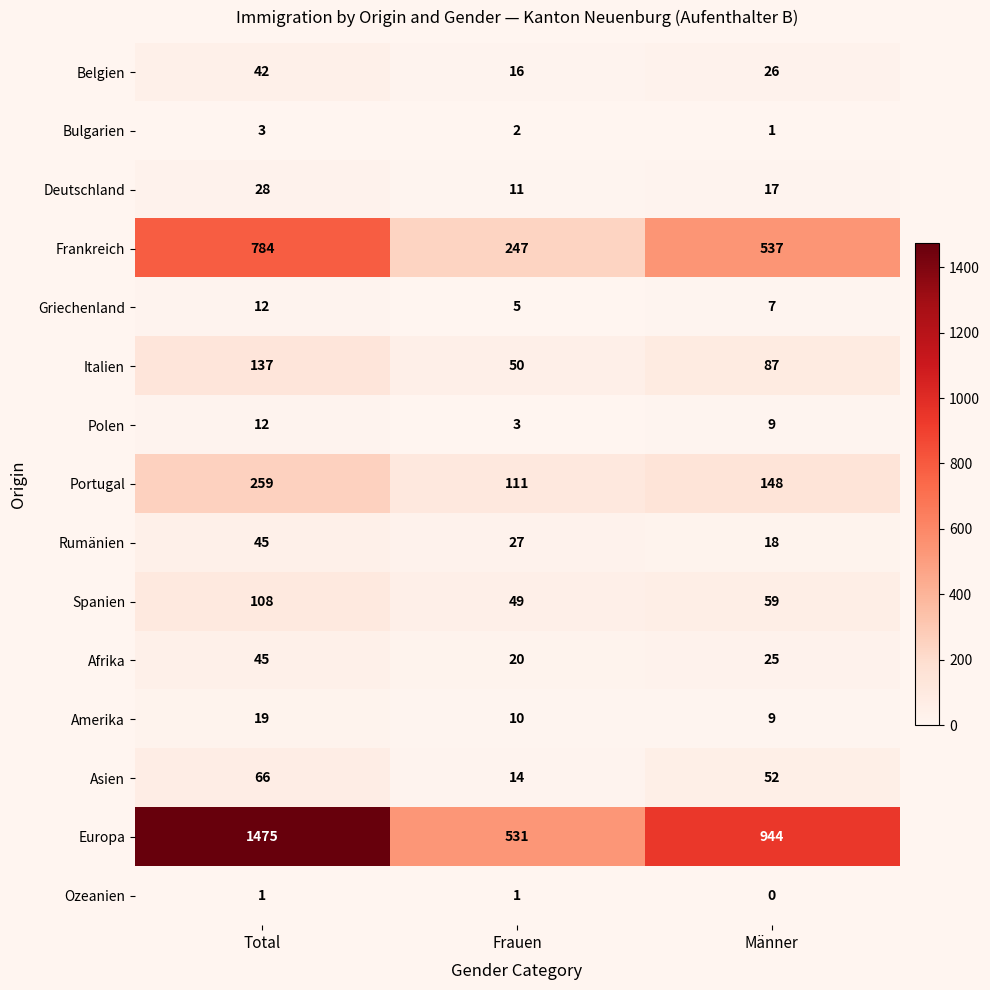

What is the spread (max minus min) of values at Total?

1474